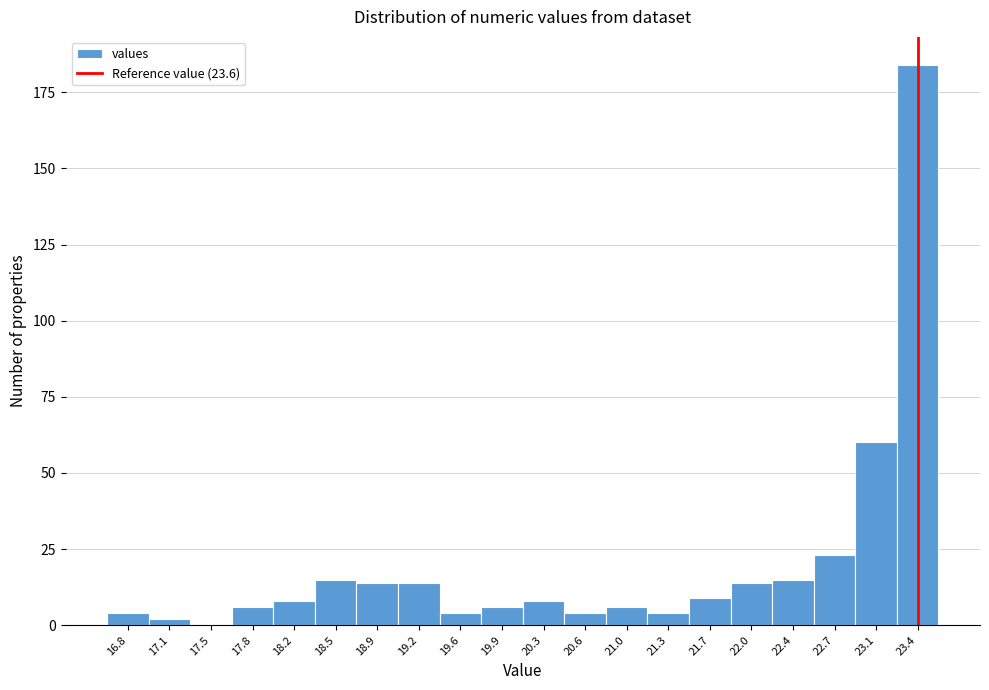

Reading left to right, extract all data points from this chart.

16.8=4	17.1=2	17.5=0	17.8=6	18.2=8	18.5=15	18.9=14	19.2=14	19.6=4	19.9=6	20.3=8	20.6=4	21.0=6	21.3=4	21.7=9	22.0=14	22.4=15	22.7=23	23.1=60	23.4=184